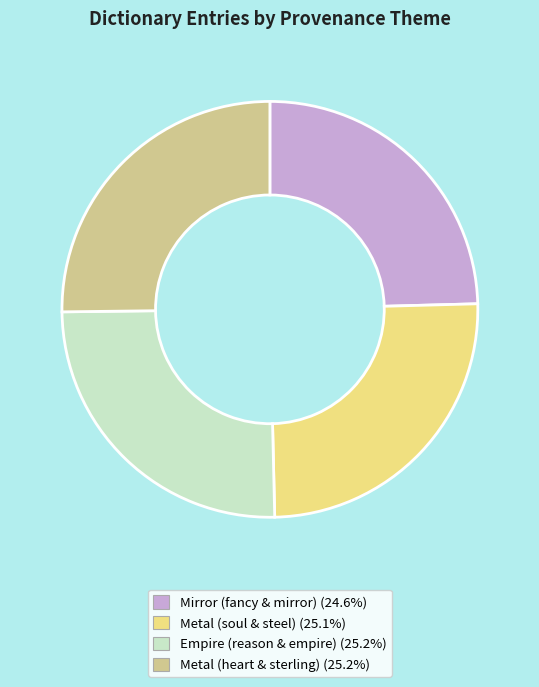

Approximately how many times larger is the value at Metal (heart & sterling) compared to Empire (reason & empire)?

1.0